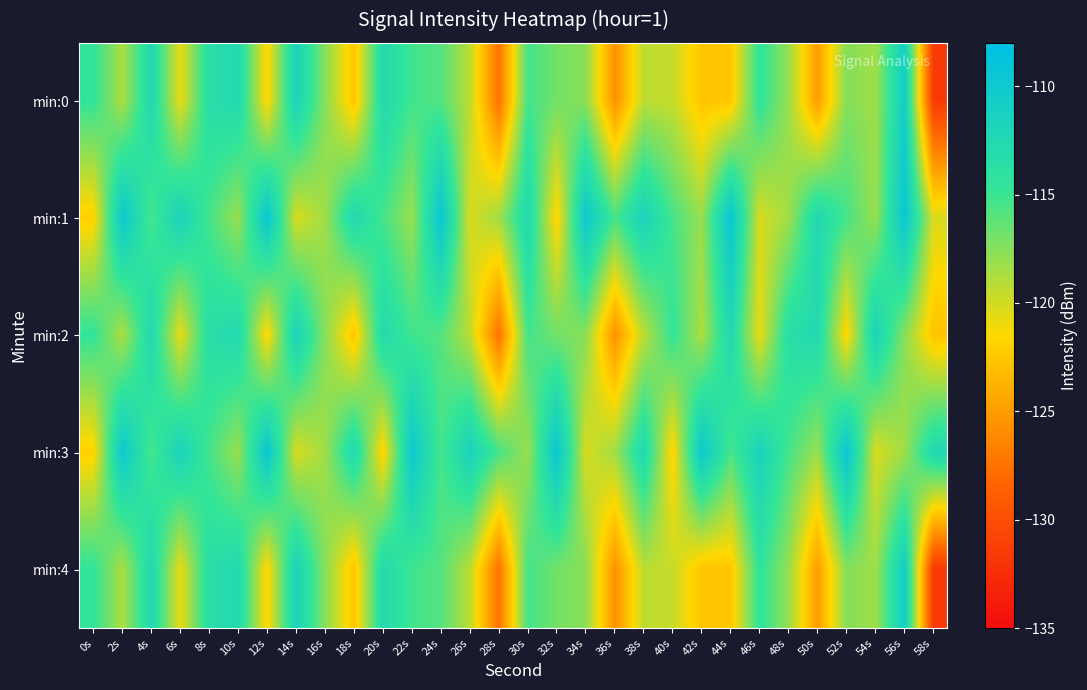

At which category is the sum across all series the highest?

56s